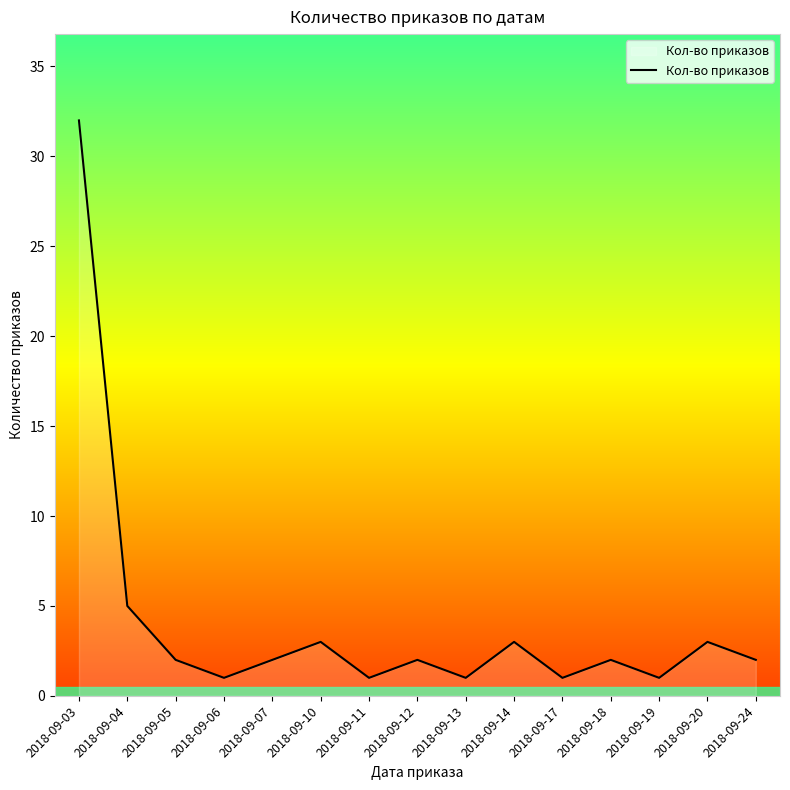

The value at 2018-09-24 is 2. True or false?

True